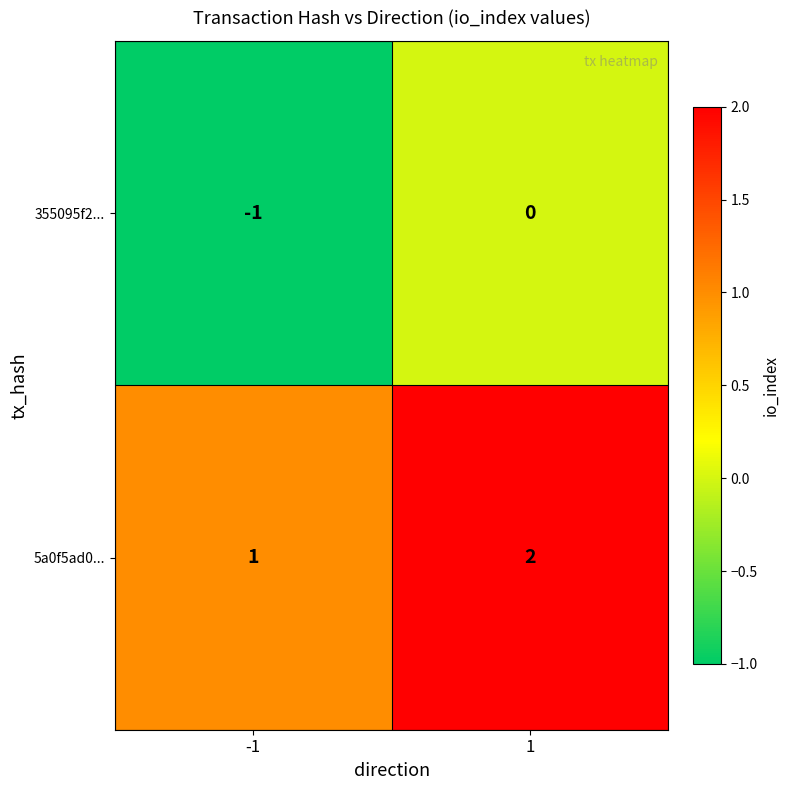

Rank the series by their maximum value, from lowest to highest.

355095f2..., 5a0f5ad0...